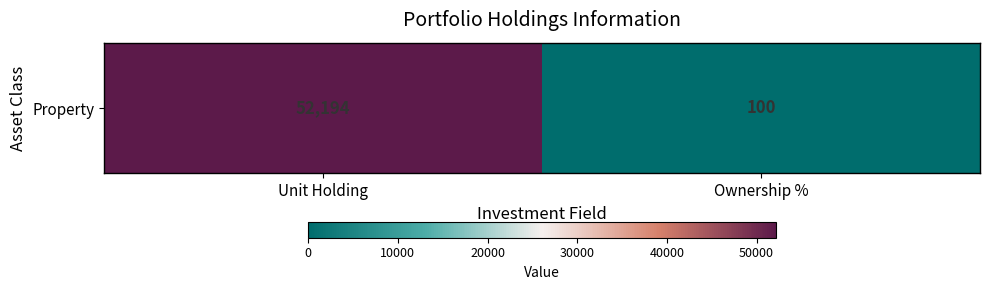

What is the sum of the values at Unit Holding and Ownership %?

52294